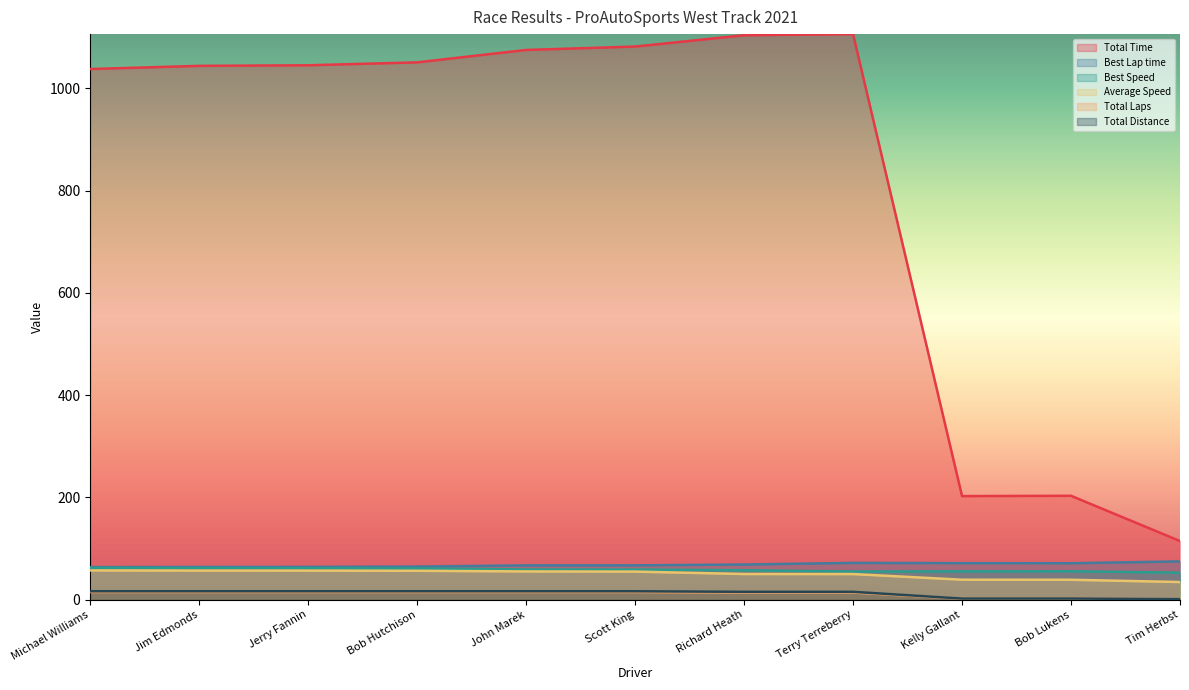

Reading left to right, what are all the values shown in this chart?

Total Time: Michael Williams=1037.7	Jim Edmonds=1043.9	Jerry Fannin=1045.1	Bob Hutchison=1050.8	John Marek=1075.1	Scott King=1081.7	Richard Heath=1103.8	Terry Terreberry=1106.0	Kelly Gallant=202.6	Bob Lukens=203.2	Tim Herbst=114.6
Best Lap time: Michael Williams=63.7	Jim Edmonds=64.0	Jerry Fannin=64.1	Bob Hutchison=64.7	John Marek=67.1	Scott King=67.2	Richard Heath=68.8	Terry Terreberry=71.9	Kelly Gallant=71.5	Bob Lukens=71.3	Tim Herbst=74.9
Best Speed: Michael Williams=62.2	Jim Edmonds=61.9	Jerry Fannin=61.8	Bob Hutchison=61.2	John Marek=59.0	Scott King=59.0	Richard Heath=57.6	Terry Terreberry=55.0	Kelly Gallant=55.4	Bob Lukens=55.6	Tim Herbst=52.9
Average Speed: Michael Williams=57.2	Jim Edmonds=56.9	Jerry Fannin=56.8	Bob Hutchison=56.5	John Marek=55.3	Scott King=54.9	Richard Heath=50.2	Terry Terreberry=50.1	Kelly Gallant=39.1	Bob Lukens=39.0	Tim Herbst=34.5
Total Laps: Michael Williams=15.0	Jim Edmonds=15.0	Jerry Fannin=15.0	Bob Hutchison=15.0	John Marek=15.0	Scott King=15.0	Richard Heath=14.0	Terry Terreberry=14.0	Kelly Gallant=2.0	Bob Lukens=2.0	Tim Herbst=1.0
Total Distance: Michael Williams=16.5	Jim Edmonds=16.5	Jerry Fannin=16.5	Bob Hutchison=16.5	John Marek=16.5	Scott King=16.5	Richard Heath=15.4	Terry Terreberry=15.4	Kelly Gallant=2.2	Bob Lukens=2.2	Tim Herbst=1.1